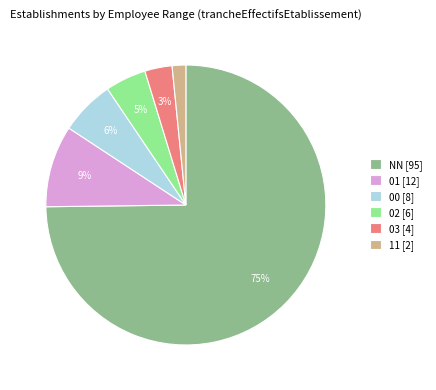

Is there a majority slice in this chart?

Yes